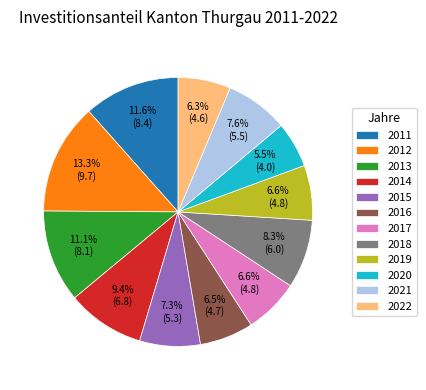

The 2022 slice represents 17% of the pie. True or false?

False